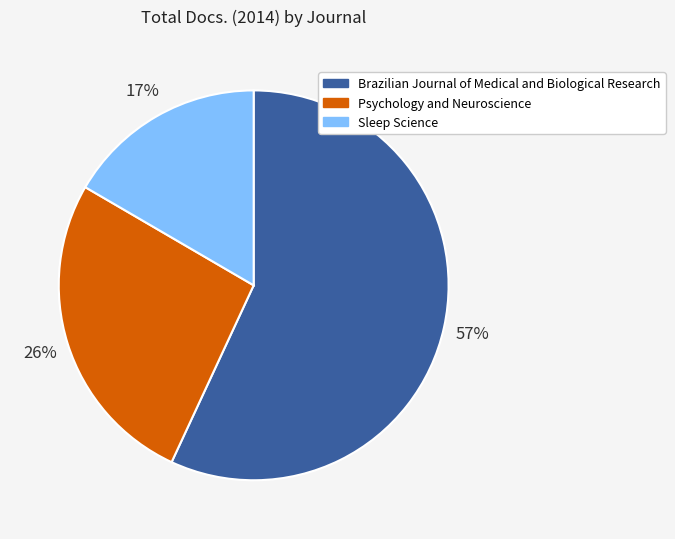

Does any single category account for the majority?

Yes